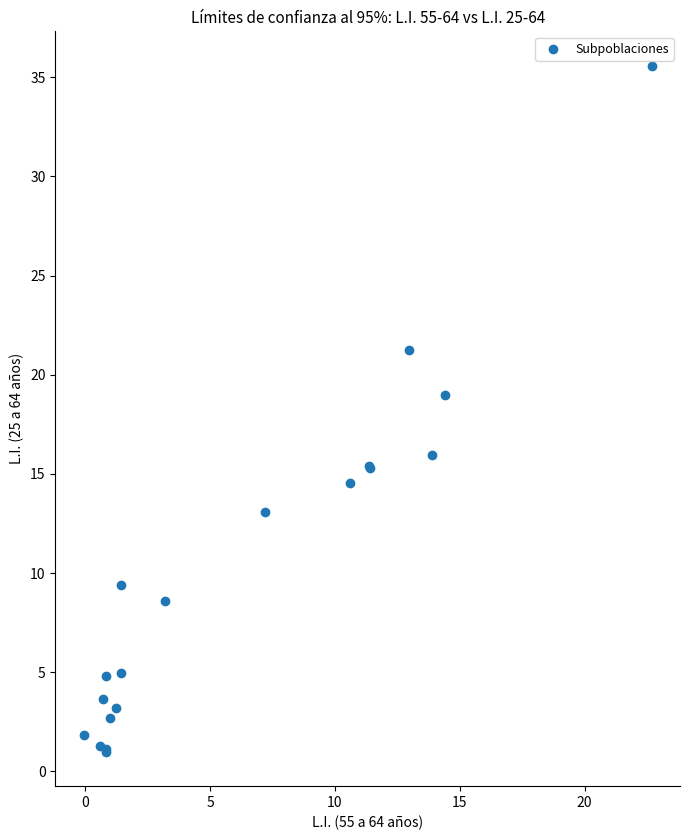

What Y value in the scatter plot is closest to 18?

19.0